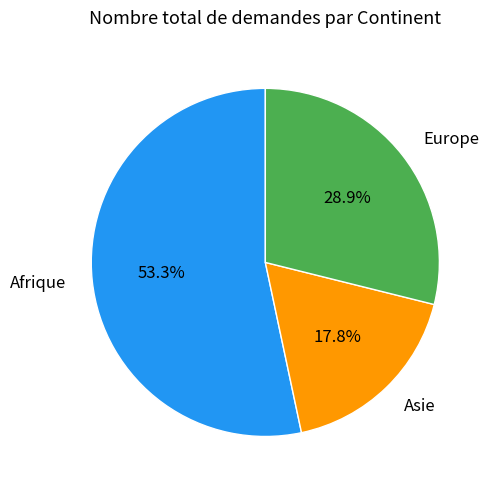

Does any single category account for the majority?

Yes